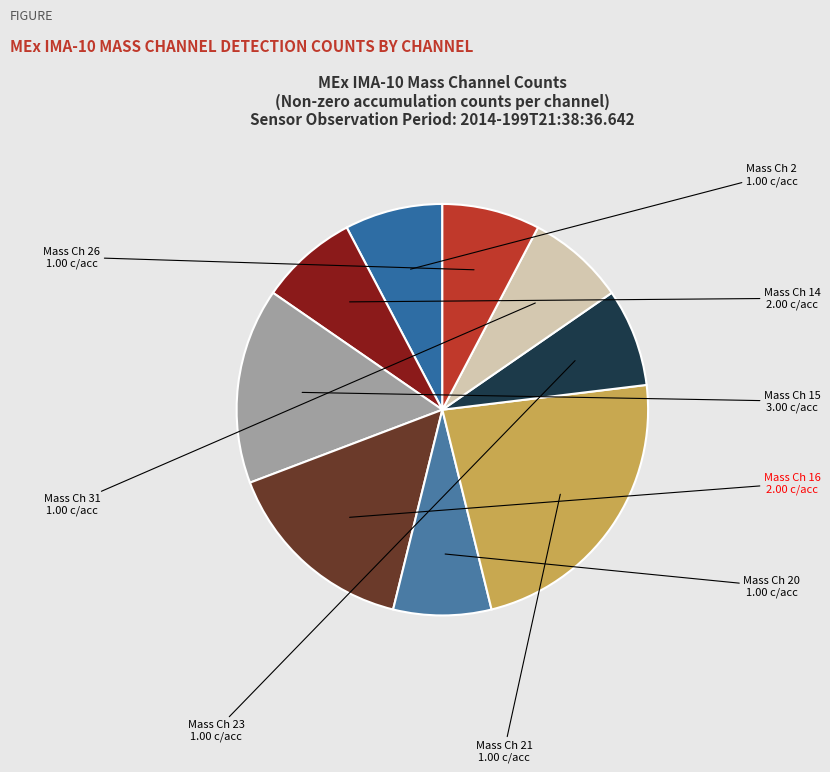

Count the number of slices in the pie.

9